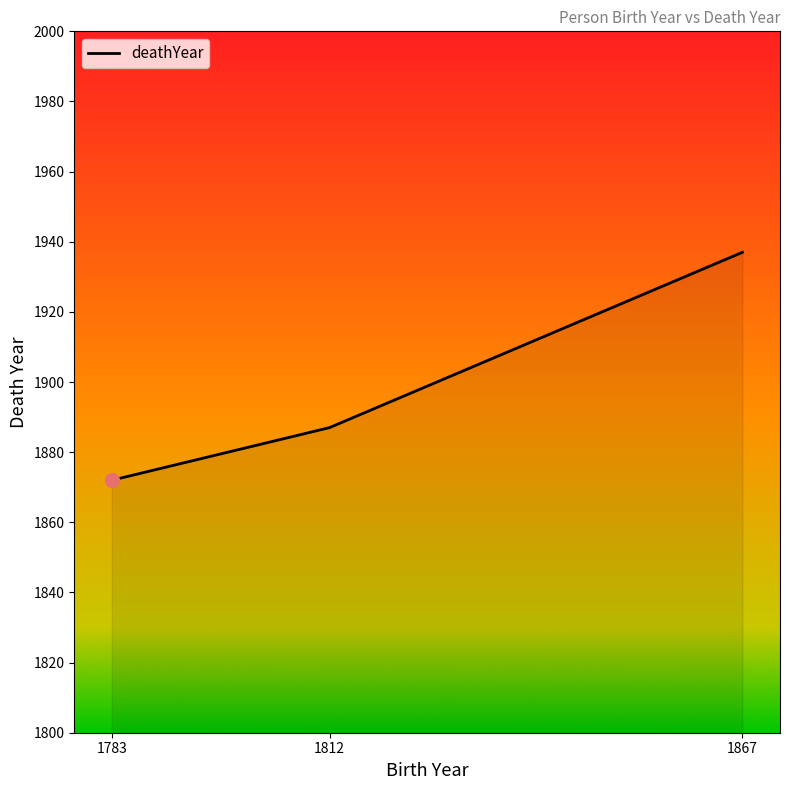

What is the smallest value displayed?

1872